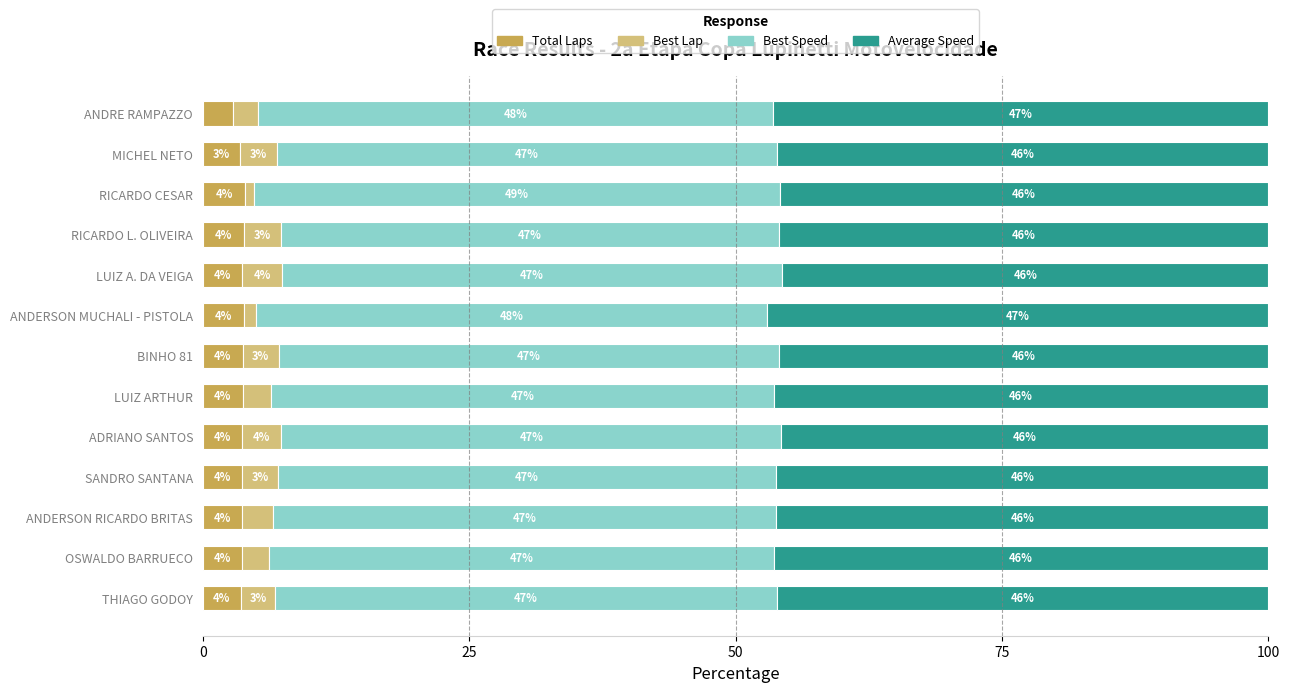

What is the total value across all series at ANDERSON MUCHALI - PISTOLA?

100.0